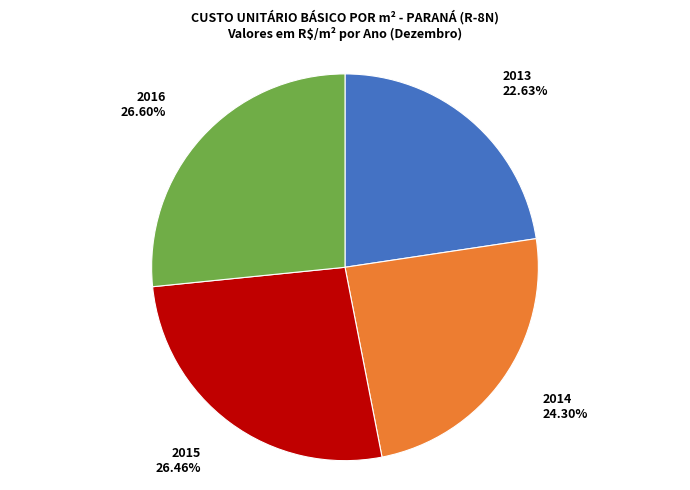

Does any single category account for the majority?

No